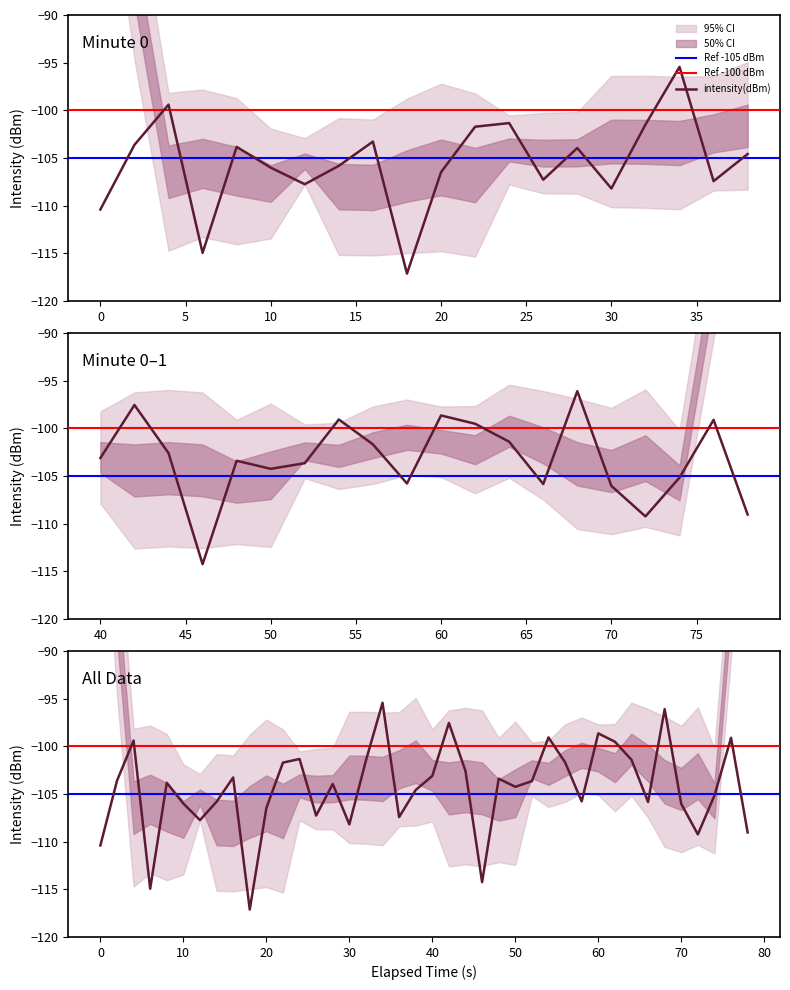

True or false: the data shows -55.6 at 14.

False